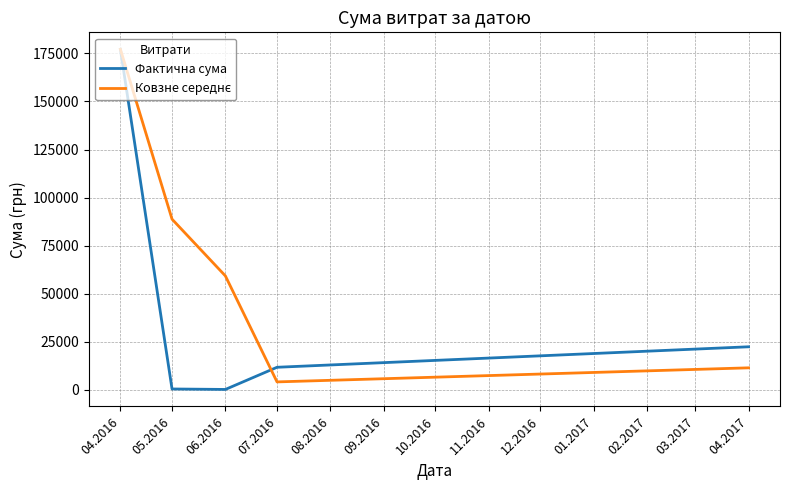

In Фактична сума, how many points are lower than both neighbors (excluding endpoints)?

1